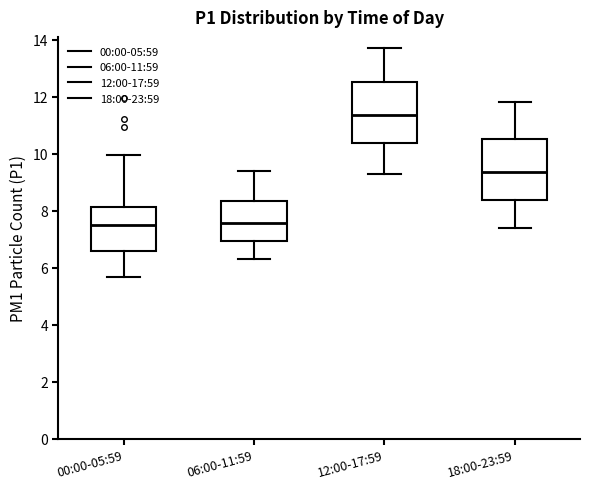

Where does the upper whisker of the box for 06:00-11:59 end on the y-axis? The values are not printed on the chart, so give them approximately, as read against the axis.

9.4